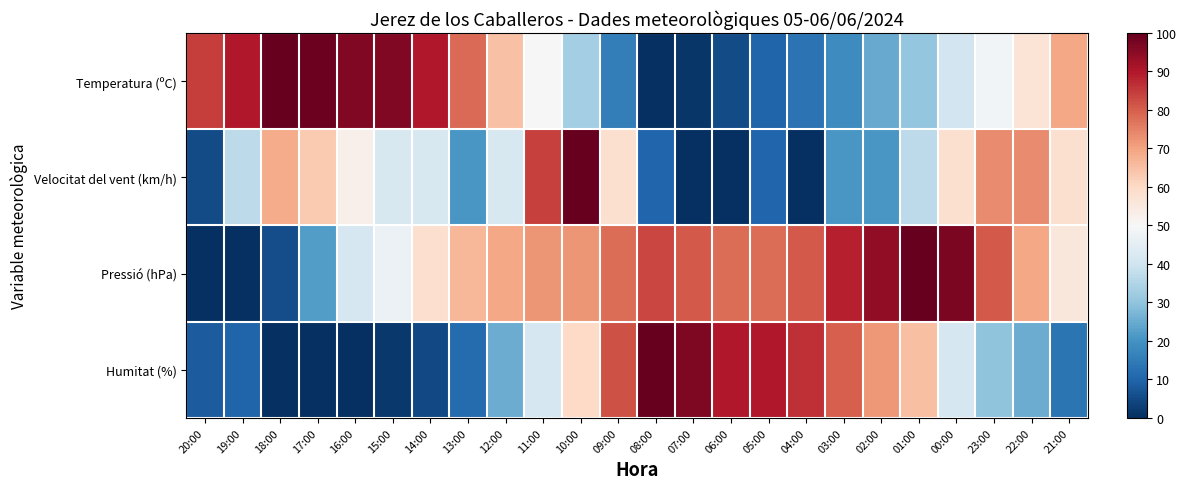

At how many categories does at least one series exceed 19?

24